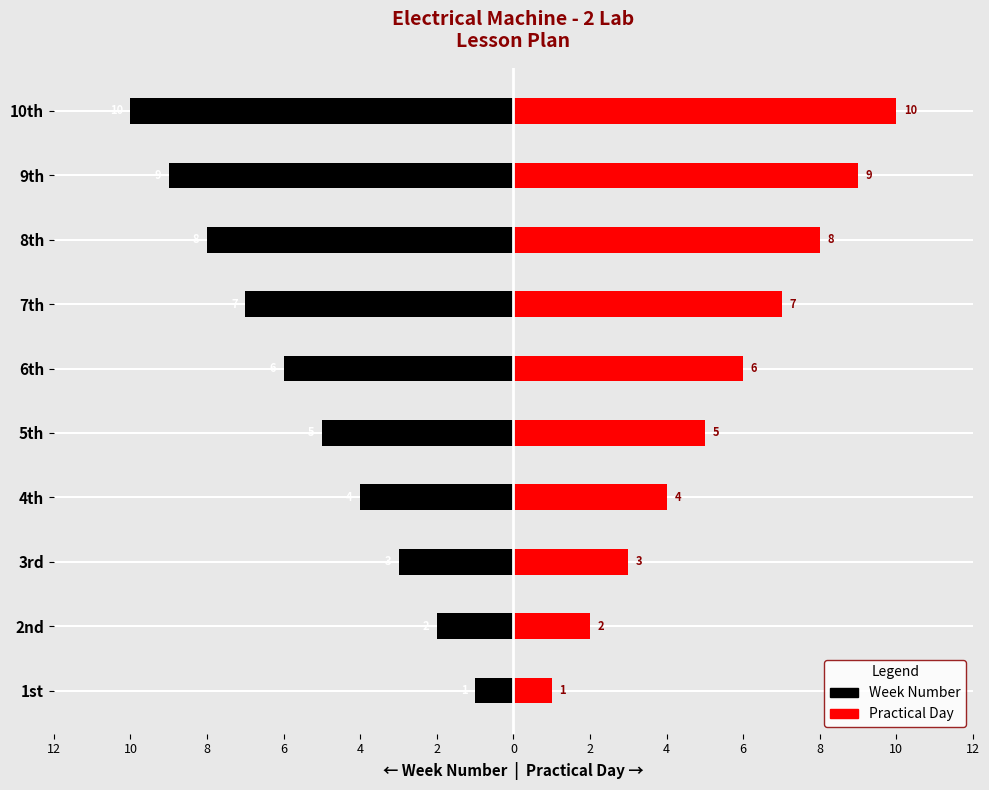

What is the label of the 3rd bar from the right?

8th